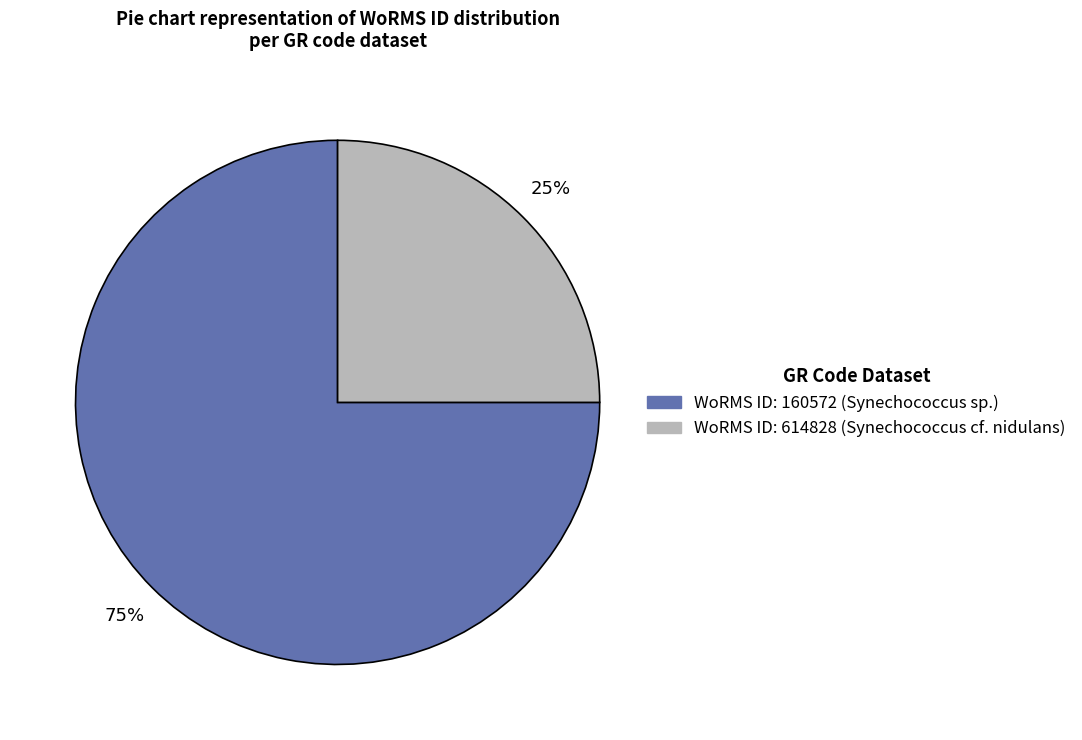

To the nearest percent, what is the difference between the largest and smallest slice percentages?

50%